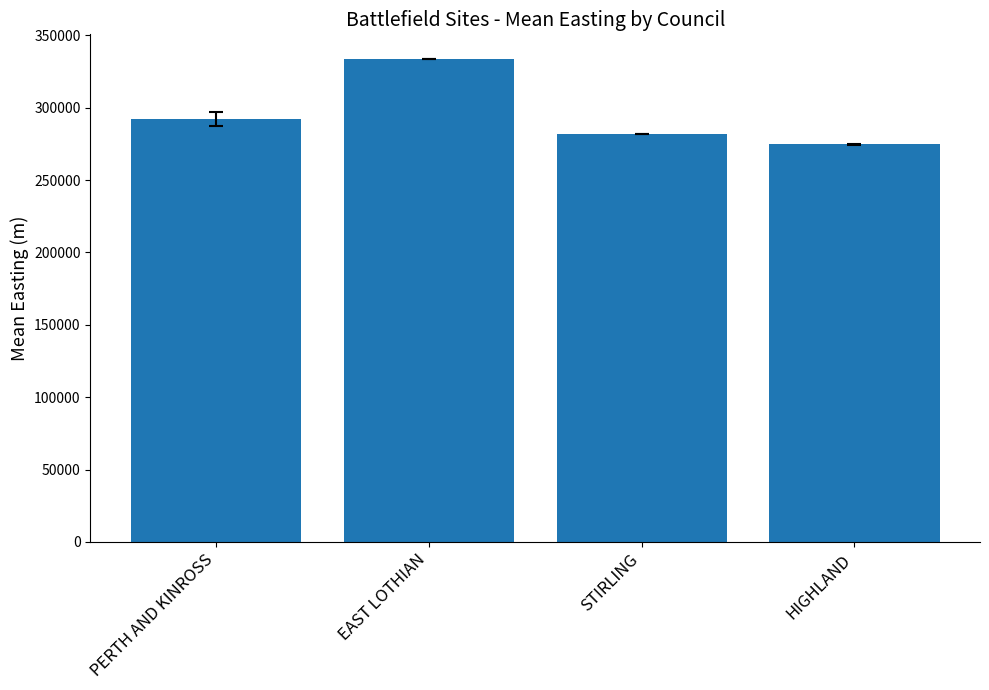

How many bars are there in total?

4